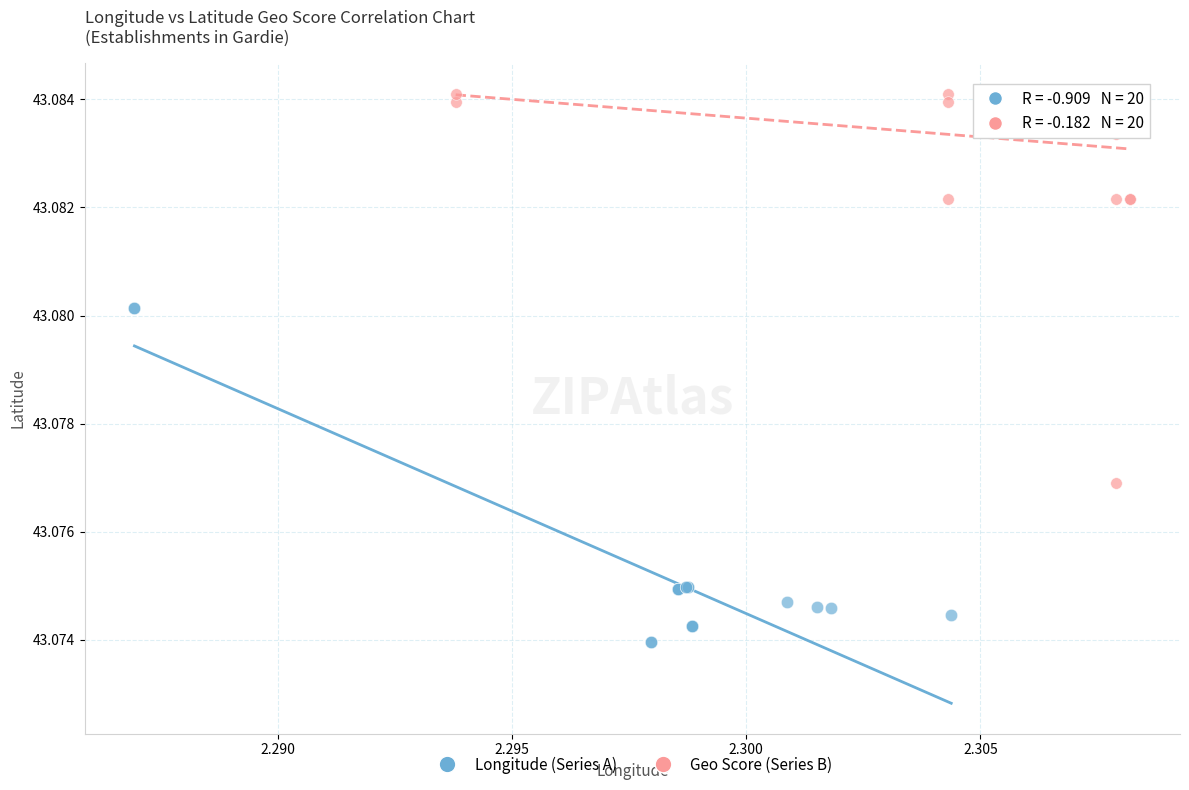

Which series has the widest spread of Y values?

Geo Score (Series B)